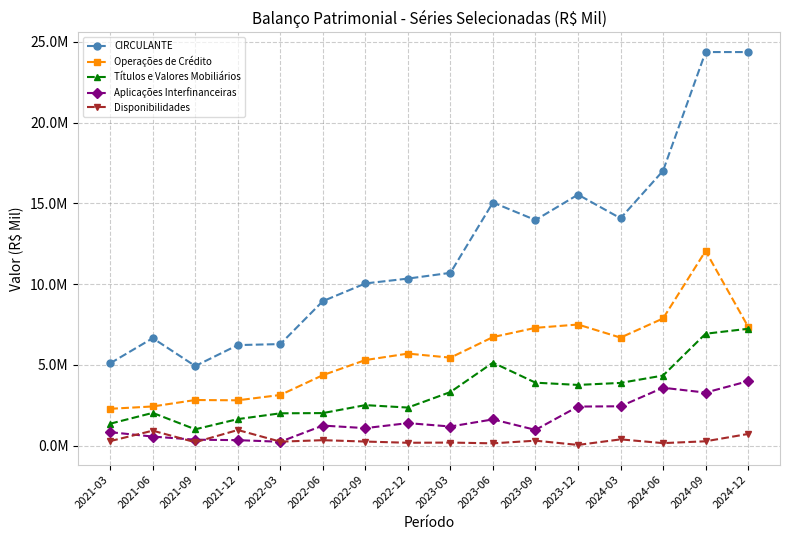

Which label corresponds to the largest value in the chart?

2024-09